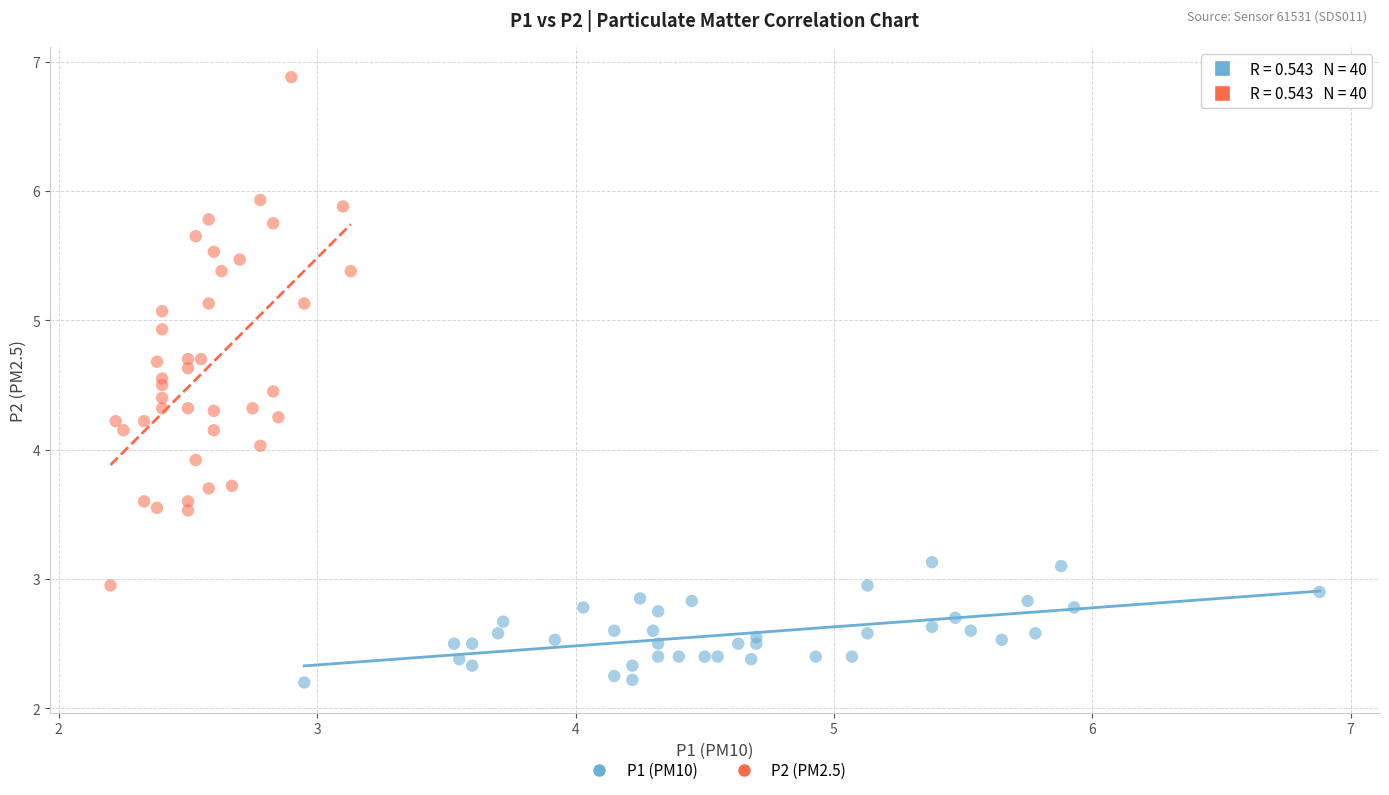

What are all the series names shown in the legend?

P1 (PM10), P2 (PM2.5)